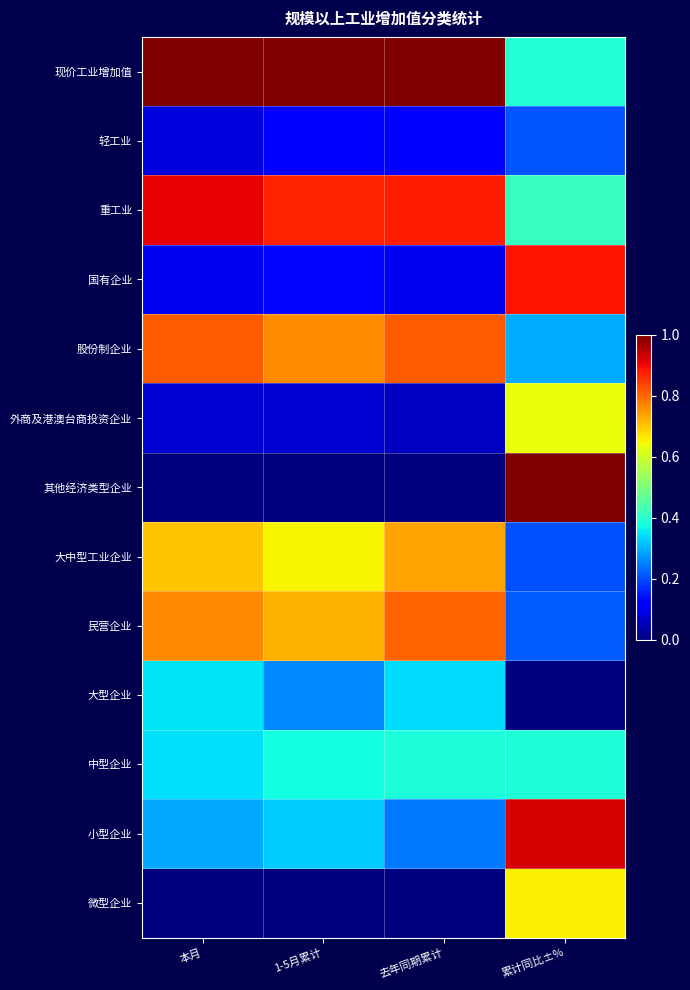

What is the maximum value shown in the chart?

1.0